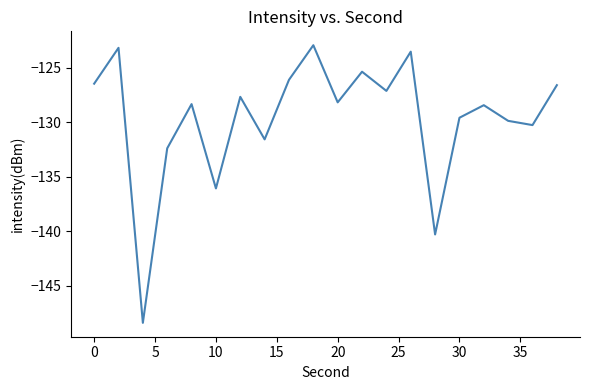

What is the sum of all values?

-2592.1